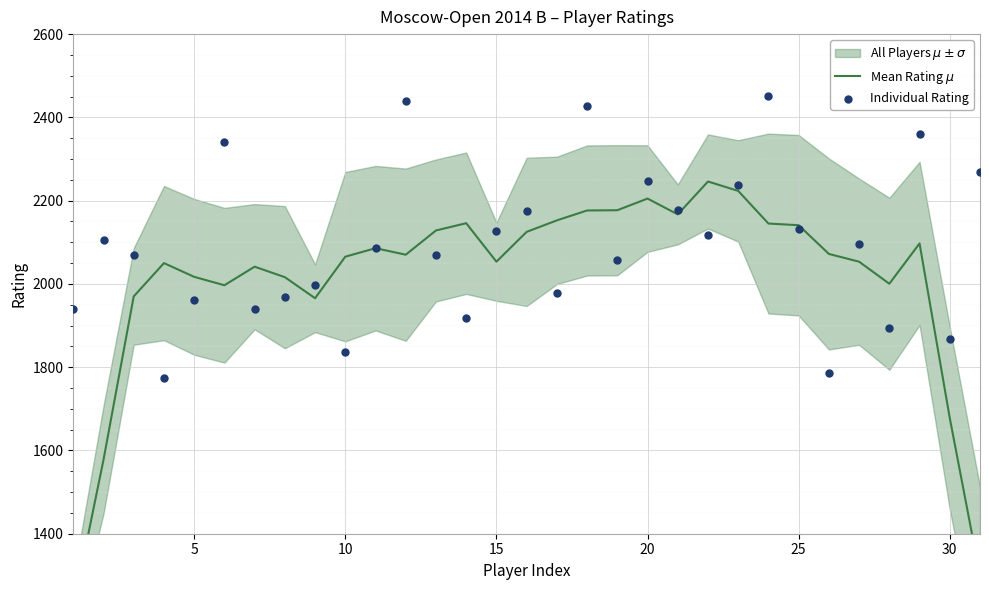

Which series has the largest total across all categories?

Individual Rating